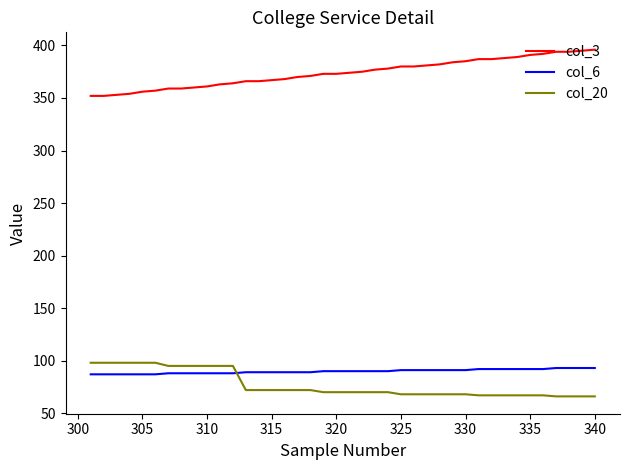

True or false: col_6 and col_3 cross at least once.

False